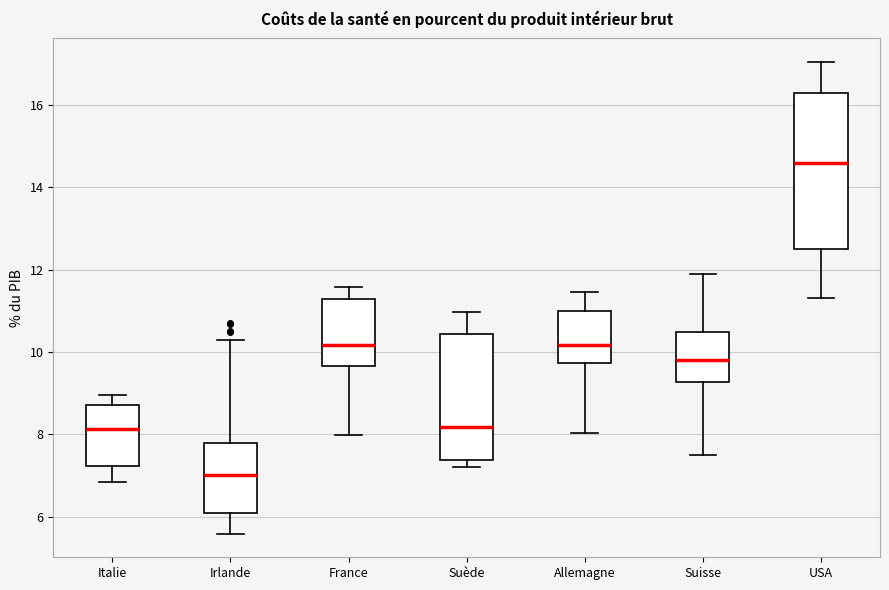

Reading left to right, read every box against the y-axis: the position of its median line, the range the box covers, and the ends of its whiskers. The values are not printed on the chart, so give them approximately, as read against the axis.

Italie: median 8.2, box 7.2 to 8.8, whiskers 6.8 to 9.0
Irlande: median 7.0, box 6.2 to 7.8, whiskers 5.6 to 10.4
France: median 10.2, box 9.6 to 11.2, whiskers 8.0 to 11.6
Suède: median 8.2, box 7.4 to 10.4, whiskers 7.2 to 11.0
Allemagne: median 10.2, box 9.8 to 11.0, whiskers 8.0 to 11.4
Suisse: median 9.8, box 9.2 to 10.4, whiskers 7.6 to 11.8
USA: median 14.6, box 12.6 to 16.2, whiskers 11.4 to 17.0